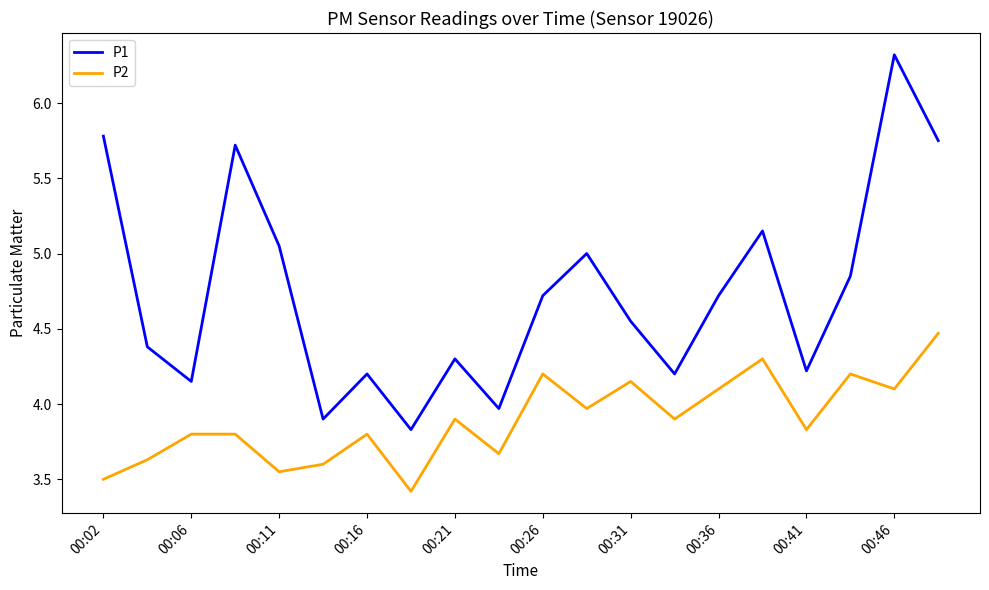

Does the chart display data point markers on the line(s)?

No